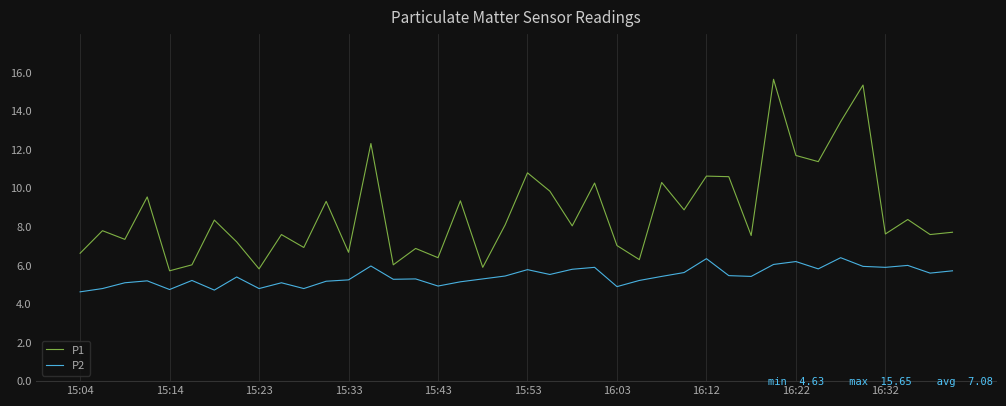

True or false: P2 has more than 0 interior local peaks.

True